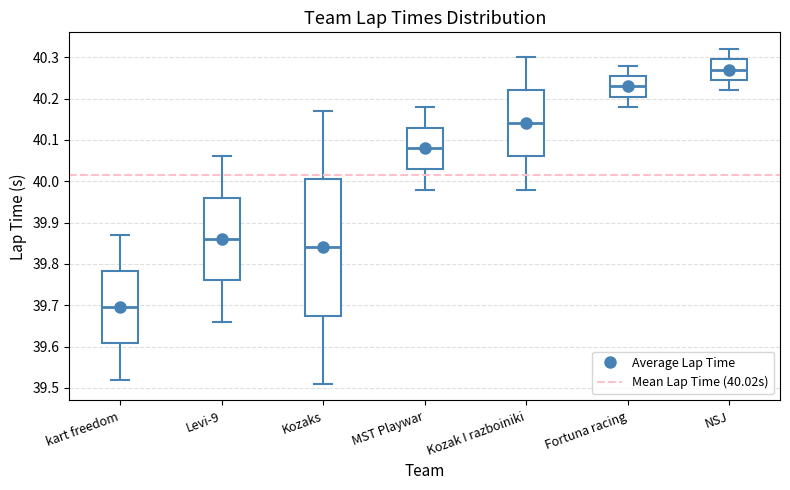

Reading left to right, read every box against the y-axis: the position of its median line, the range the box covers, and the ends of its whiskers. The values are not printed on the chart, so give them approximately, as read against the axis.

kart freedom: median 39.70, box 39.61 to 39.78, whiskers 39.52 to 39.87
Levi-9: median 39.86, box 39.76 to 39.96, whiskers 39.66 to 40.06
Kozaks: median 39.84, box 39.68 to 40.01, whiskers 39.51 to 40.17
MST Playwar: median 40.08, box 40.03 to 40.13, whiskers 39.98 to 40.18
Kozak I razboiniki: median 40.14, box 40.06 to 40.22, whiskers 39.98 to 40.30
Fortuna racing: median 40.23, box 40.21 to 40.26, whiskers 40.18 to 40.28
NSJ: median 40.27, box 40.25 to 40.30, whiskers 40.22 to 40.32